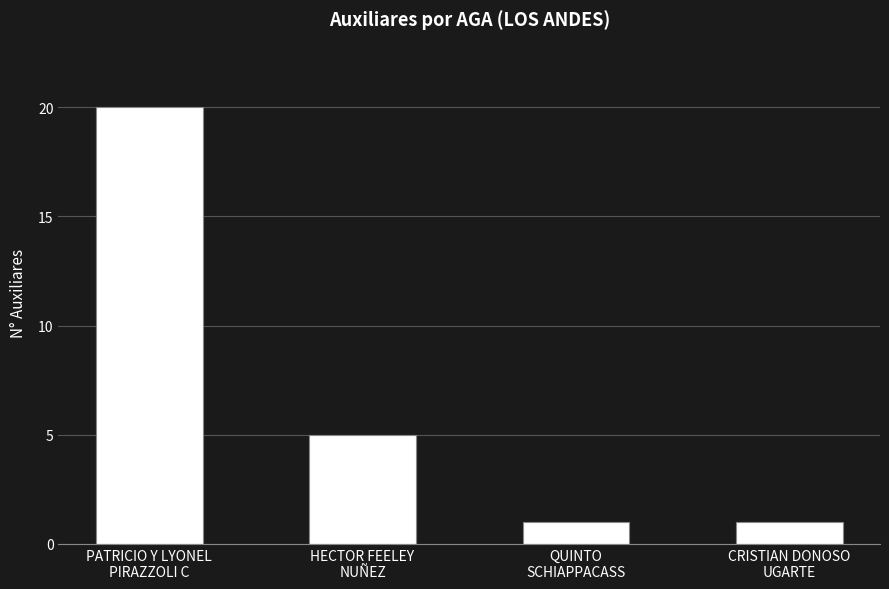

Reading left to right, transcribe all the data shown in this chart.

PATRICIO Y LYONEL
PIRAZZOLI C=20	HECTOR FEELEY
NUÑEZ=5	QUINTO
SCHIAPPACASS=1	CRISTIAN DONOSO
UGARTE=1